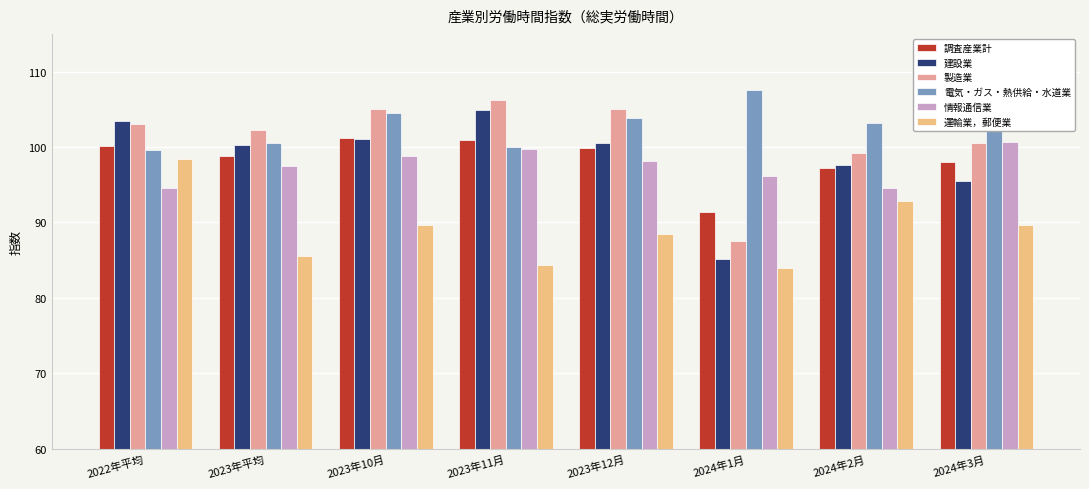

What is the sum of the 情報通信業 values at 2022年平均 and 2024年3月?

195.3